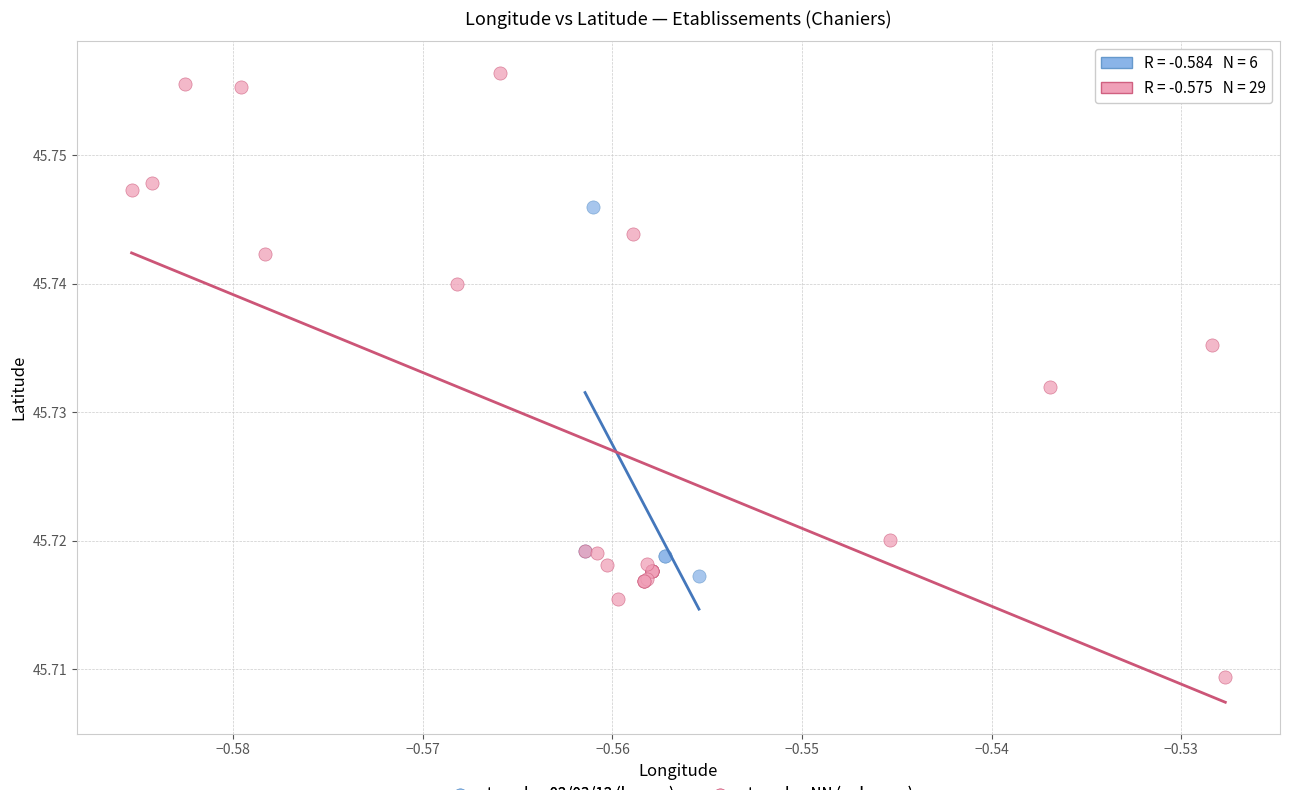

Which series reaches the maximum Y coordinate?

tranche: NN (unknown)